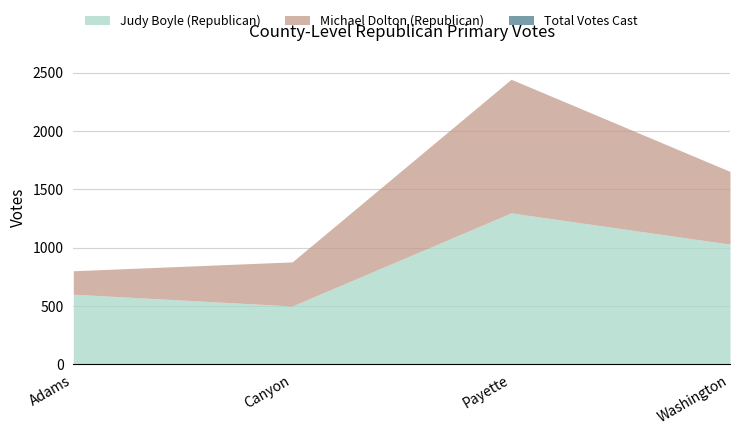

At Payette, list the series in order from smallest to largest.

Judy Boyle (Republican), Michael Dolton (Republican), Total Votes Cast